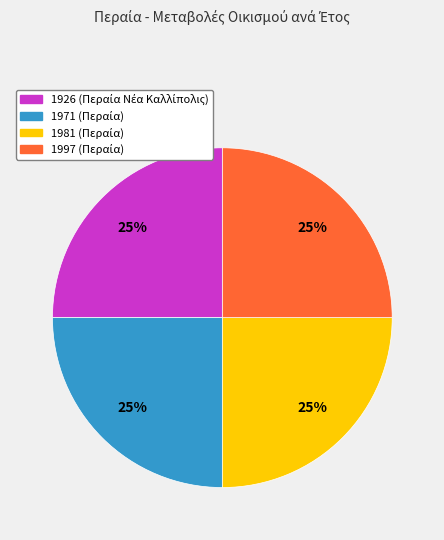

To the nearest percent, what is the average slice percentage?

25%